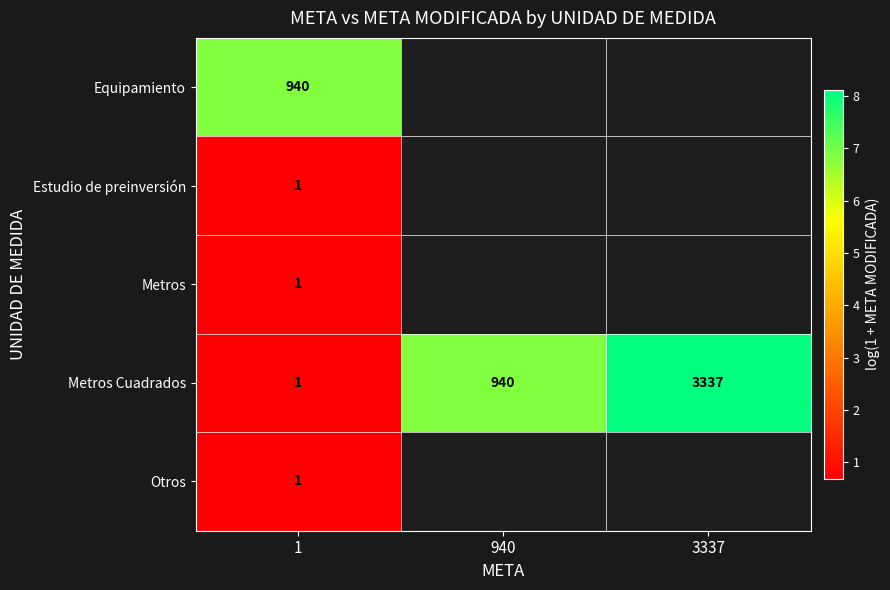

The value of Metros Cuadrados at 940 is 6.8. True or false?

True